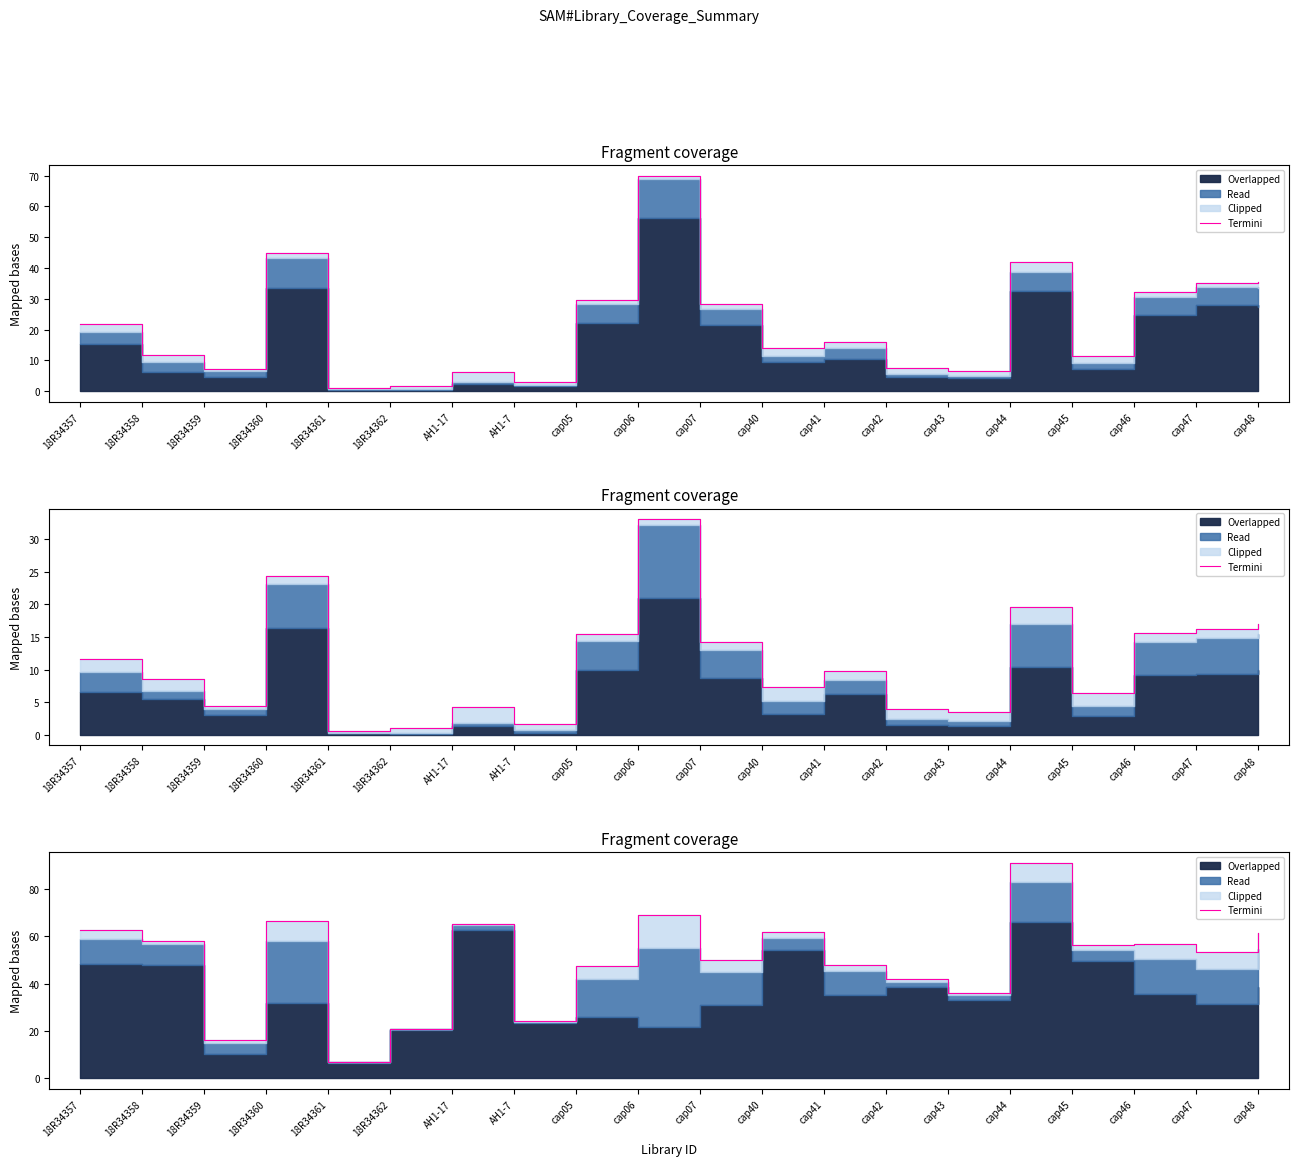

What is the value of the 12th point from the left?

61.7